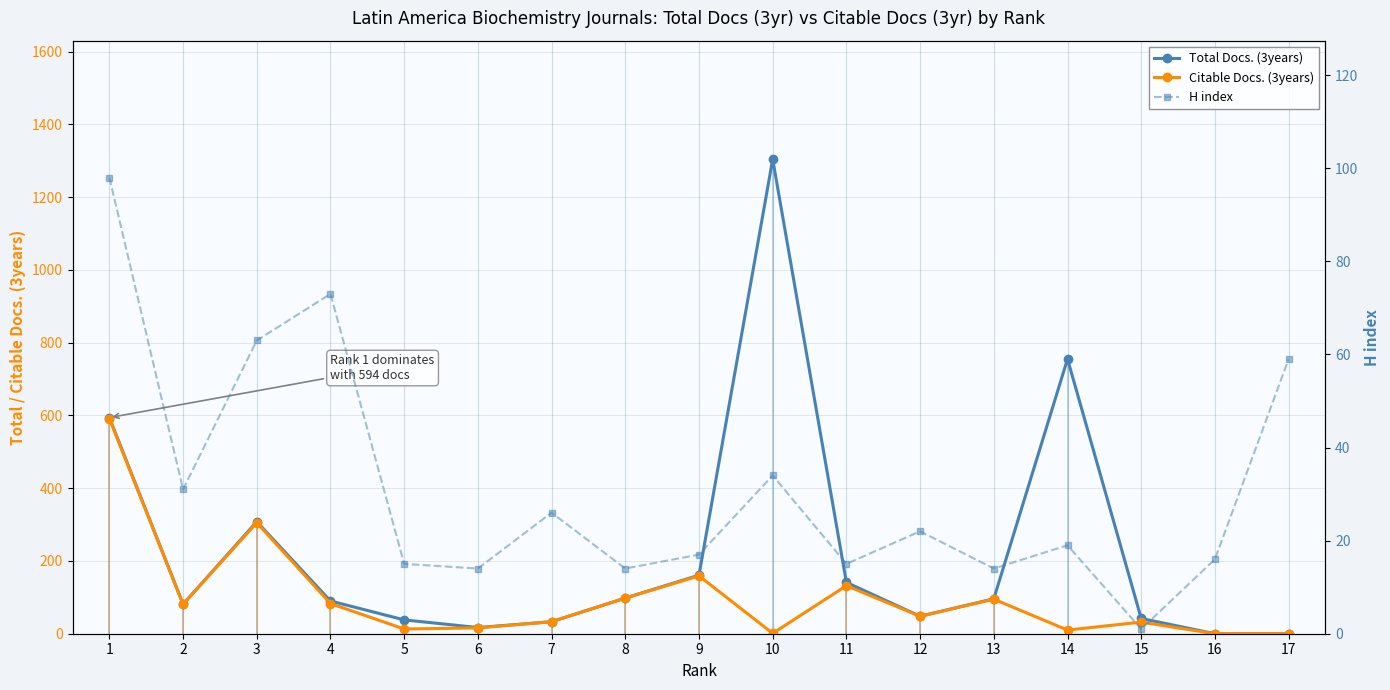

True or false: Total Docs. (3years) and Citable Docs. (3years) intersect in this chart.

False